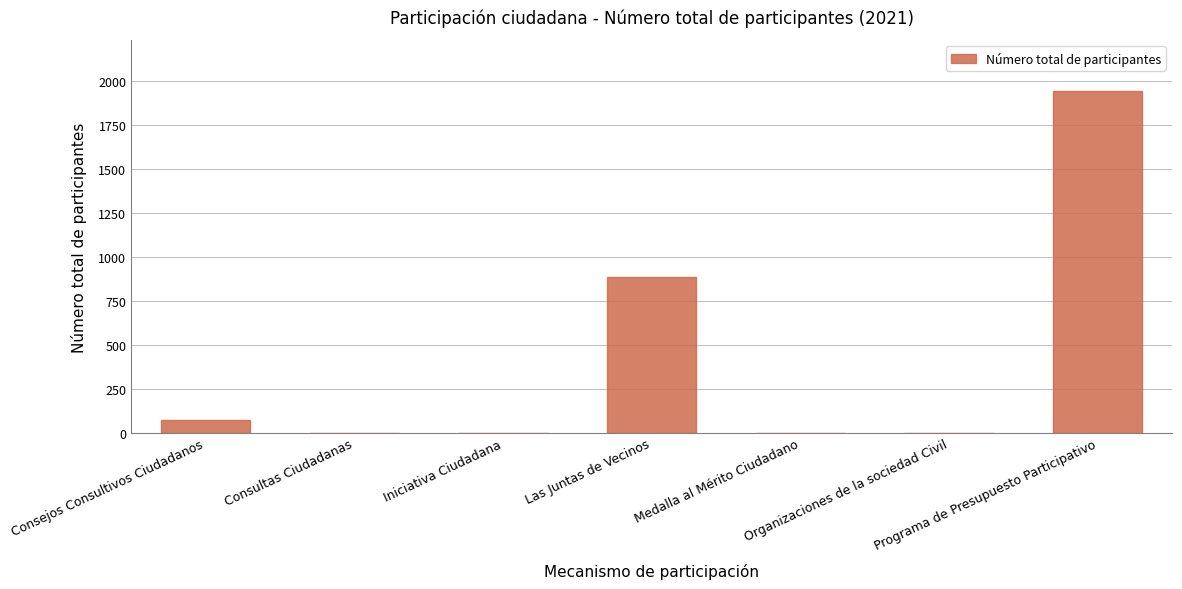

What is the greatest value displayed?

1943